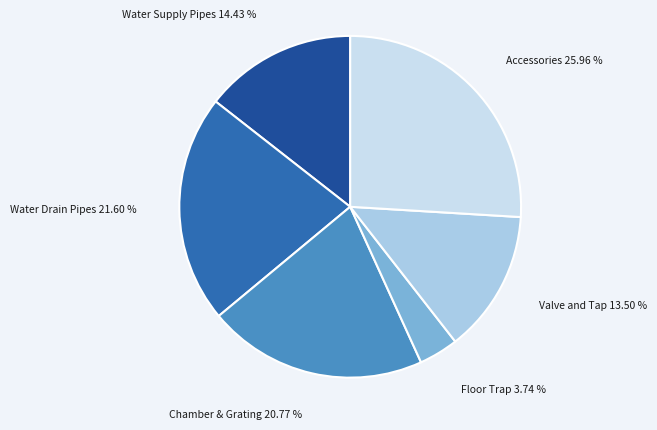

Is it true that Water Supply Pipes is 14% of the pie?

True